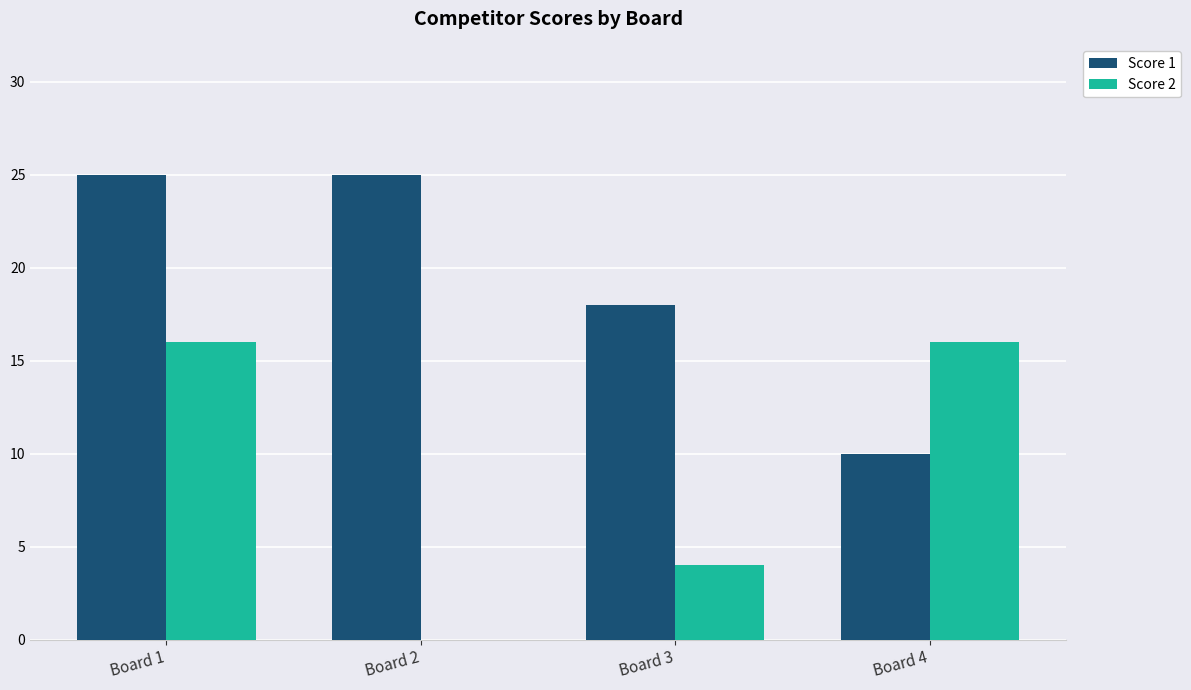

Which series has the largest total across all categories?

Score 1